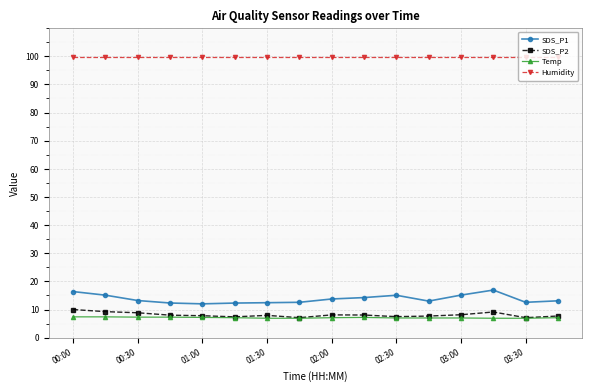

In SDS_P2, how many points are lower than both neighbors (excluding endpoints)?

4